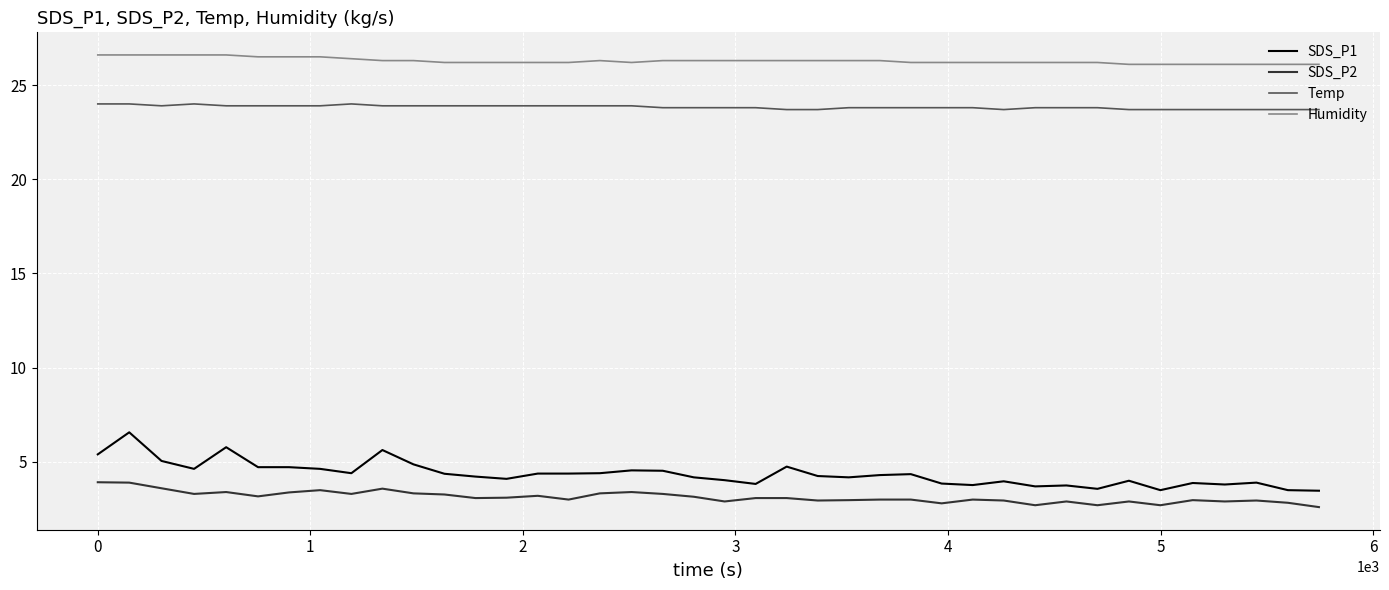

What is the highest value of the SDS_P2 series?

3.9